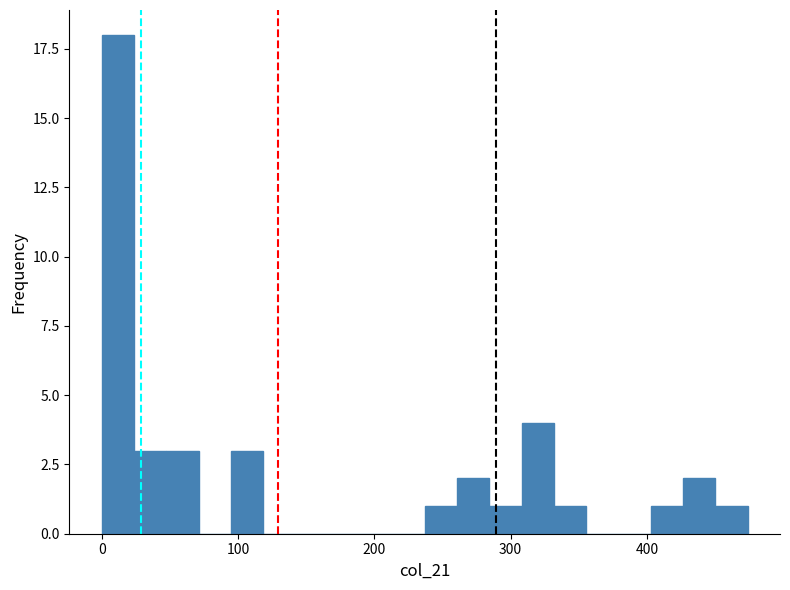

Read against the x-axis, roughly where is the centre of the tallest bar?

10